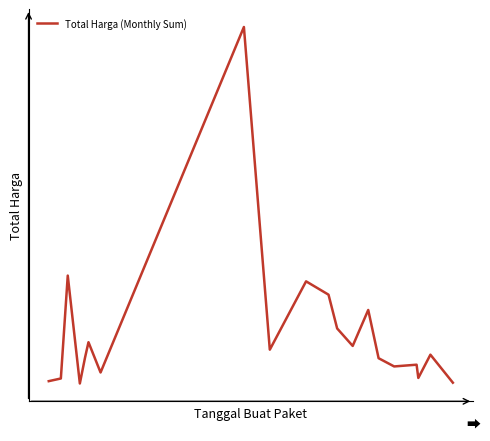

Does the chart display data point markers on the line(s)?

No